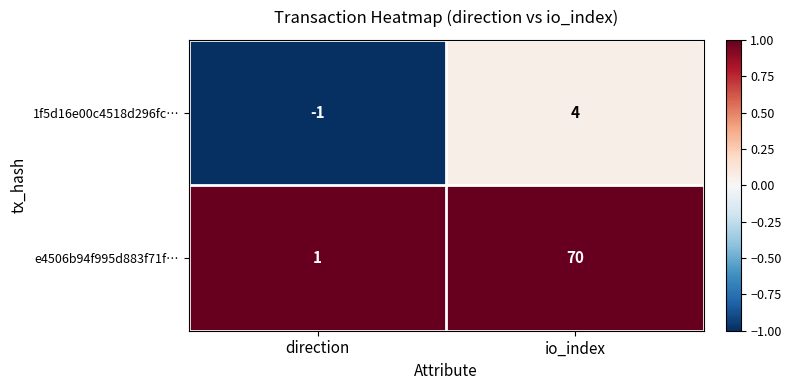

Is the value of e4506b94f995d883f71f… at io_index greater than the value of 1f5d16e00c4518d296fc… at io_index?

Yes